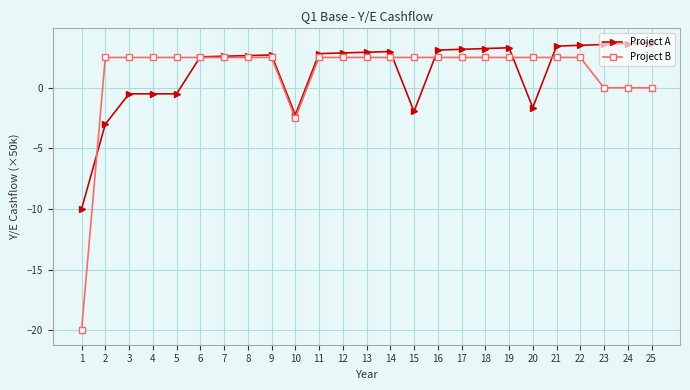

Which series has the largest range (max minus min)?

Project B